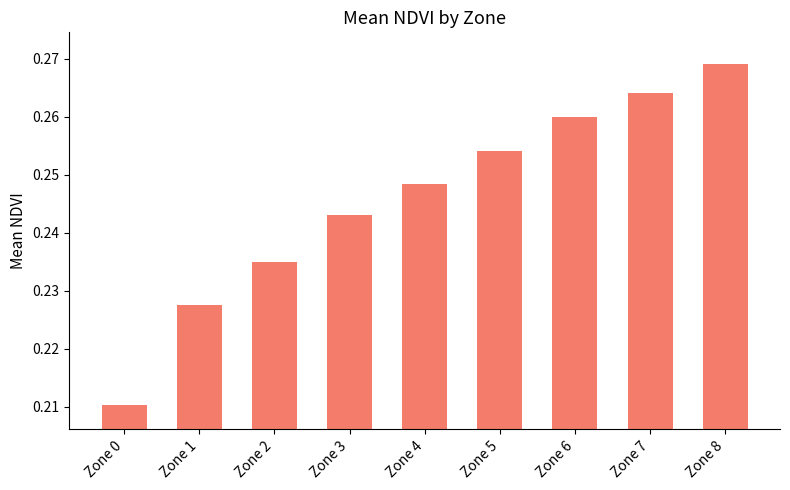

List the labels in order of value, largest first.

Zone 8, Zone 7, Zone 6, Zone 5, Zone 4, Zone 3, Zone 2, Zone 1, Zone 0